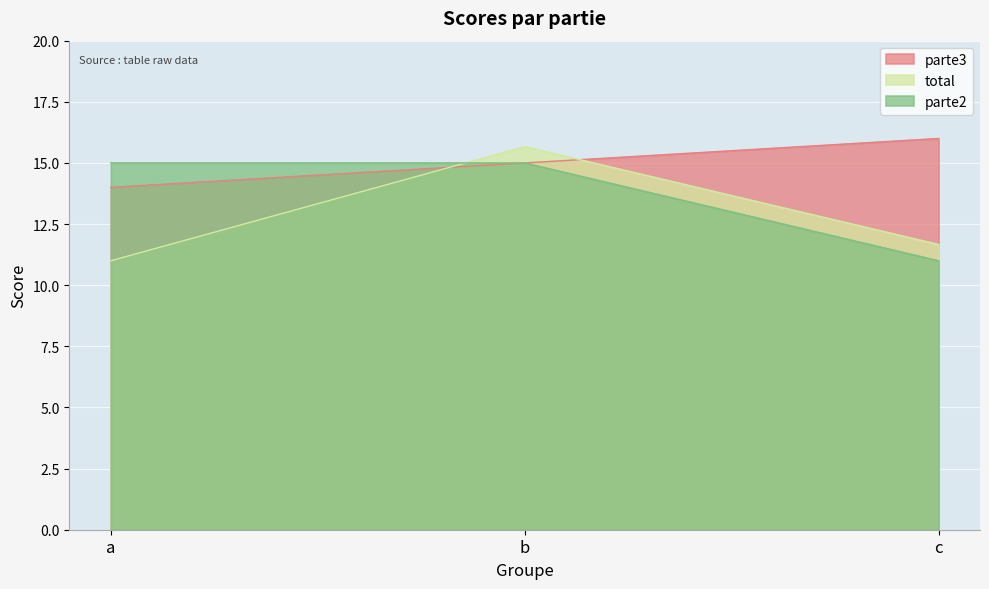

List the series in order of their overall mean, highest first.

parte3, parte2, total